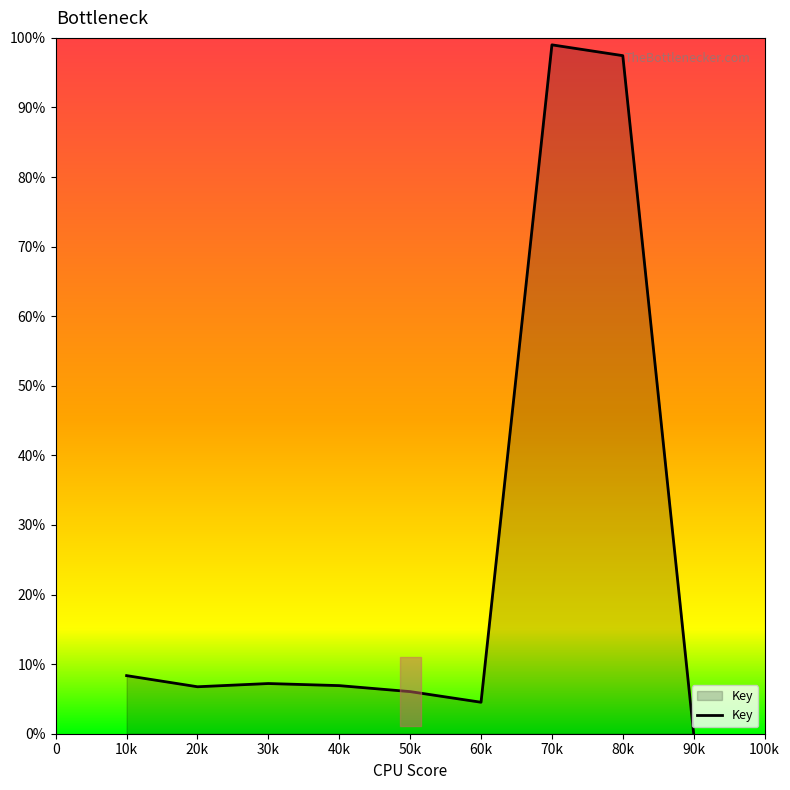

True or false: the data shows 99.0 at 70k.

True